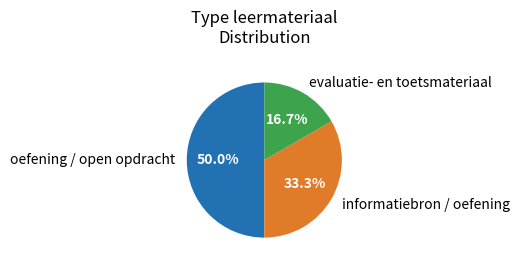

How many segments does this pie chart have?

3